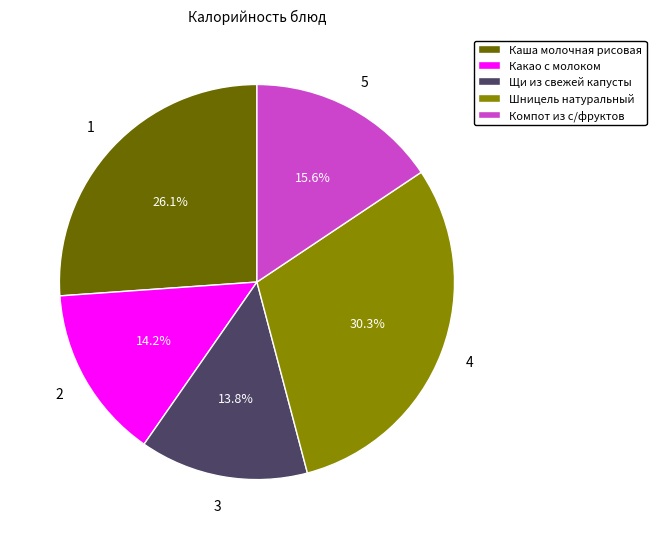

What is the largest slice in the pie chart?

Шницель натуральный